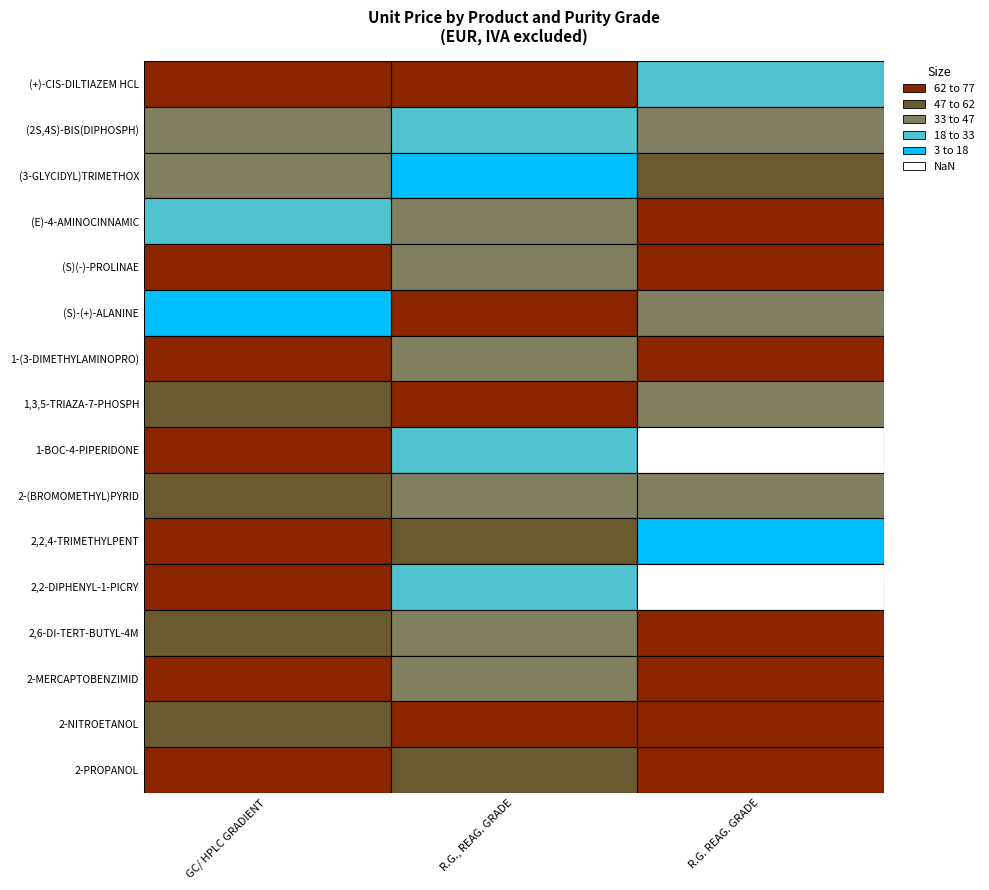

List the labels in order of GC/ HPLC GRADIENT value, largest first.

10, 15, 0, 8, 13, 4, 6, 11, 7, 12, 9, 14, 1, 2, 3, 5